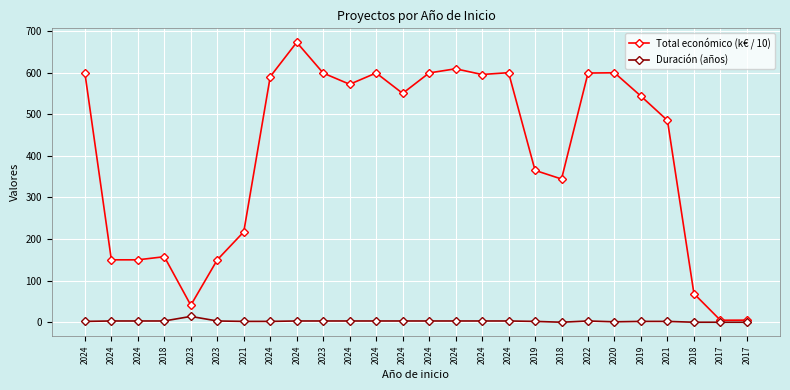

Reading left to right, extract all data points from this chart.

Total económico (k€ / 10): 599.3	150.0	150.0	157.5	40.9	150.0	217.3	590.4	672.8	598.9	572.0	599.1	550.1	599.2	609.2	595.4	599.9	365.0	344.2	599.0	599.6	543.4	485.0	68.8	4.8	5.0
Duración (años): 2.0	3.0	3.0	3.0	14.0	3.0	2.0	2.0	3.0	3.0	3.0	3.0	3.0	3.0	3.0	3.0	3.0	2.0	0.0	3.0	1.0	2.0	2.0	0.0	0.0	0.0